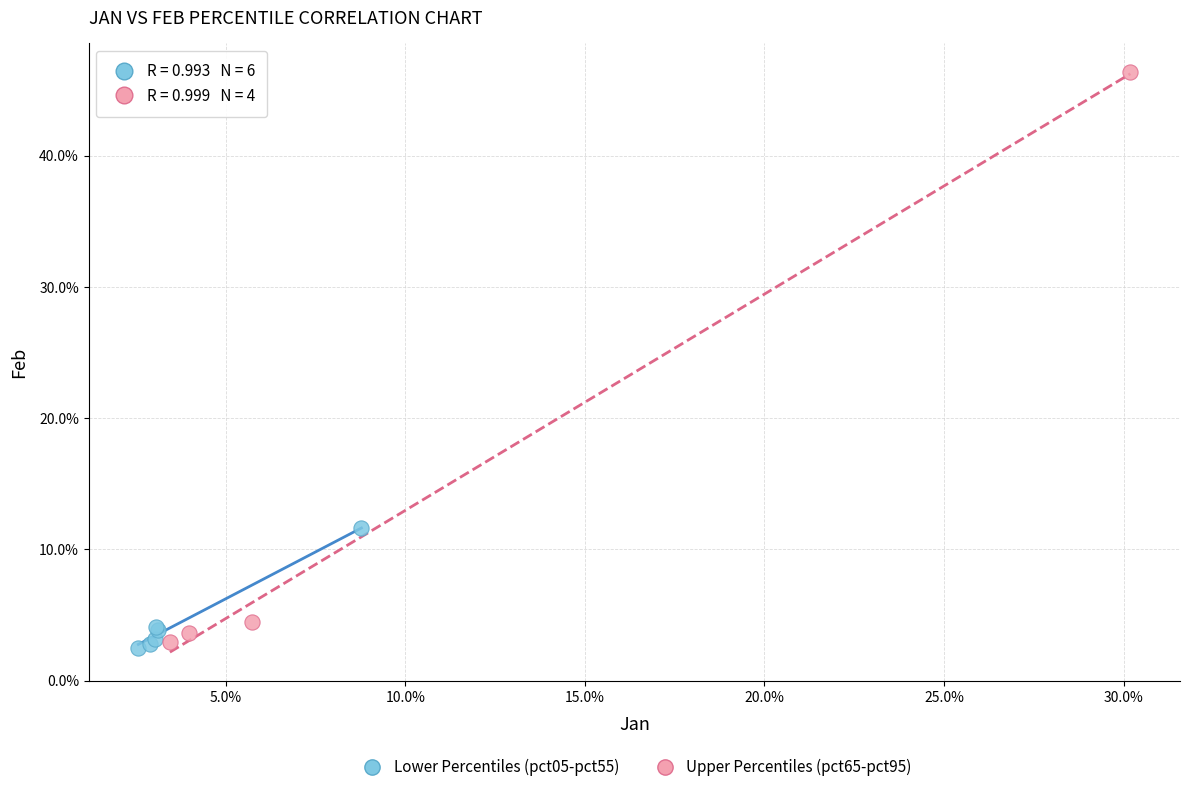

What are all the series names shown in the legend?

Lower Percentiles (pct05-pct55), Upper Percentiles (pct65-pct95)